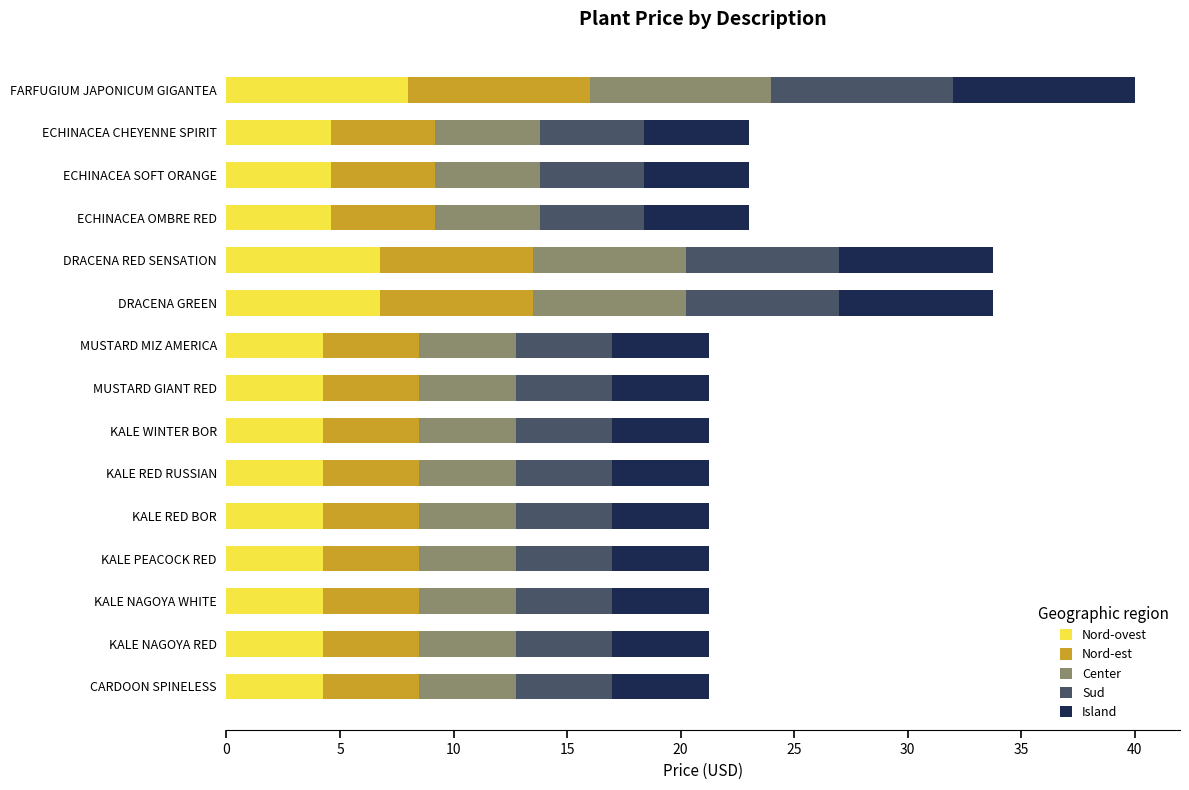

What is the maximum value for Nord-ovest?

8.0